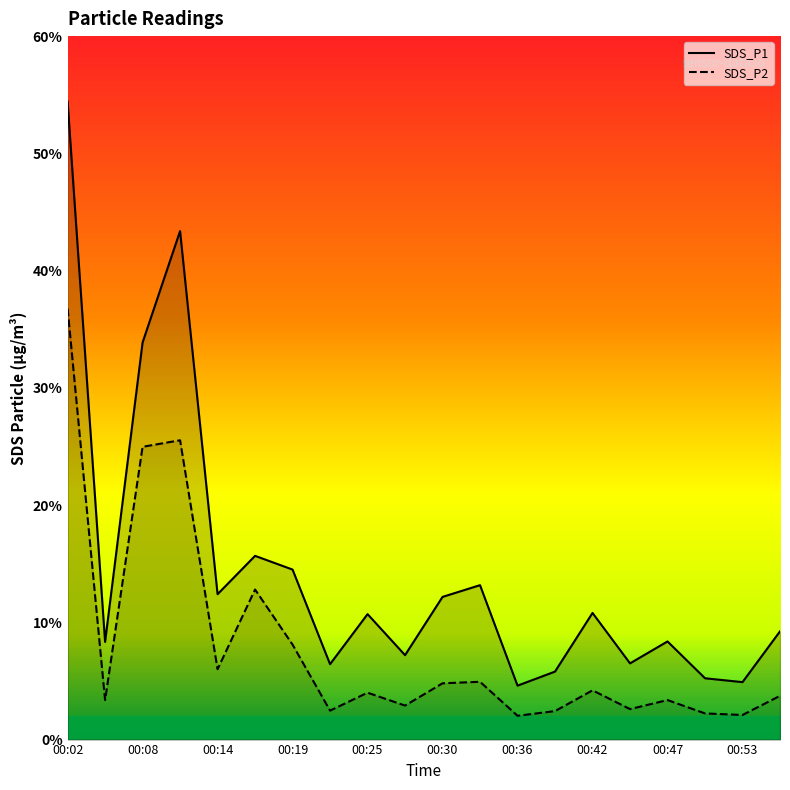

True or false: SDS_P1 and SDS_P2 cross at least once.

False